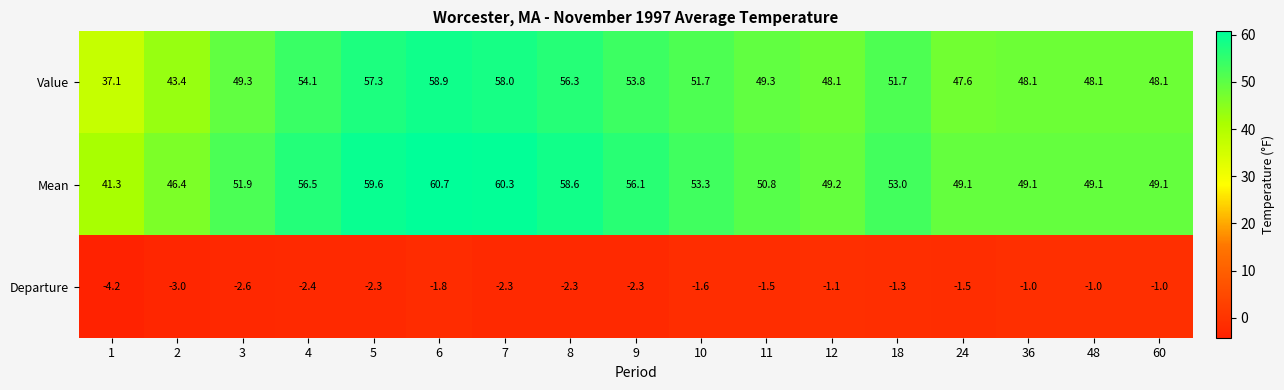

What is the maximum value shown in the chart?

60.7